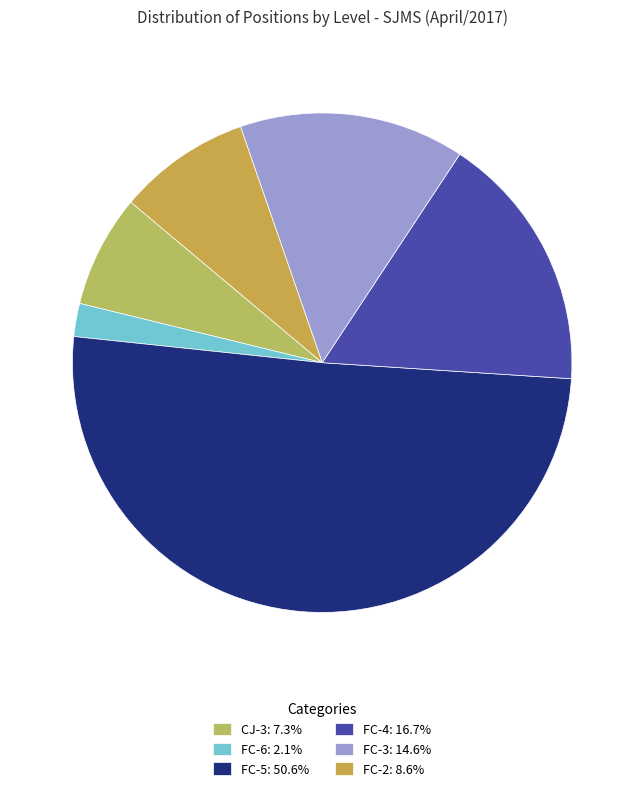

Which slice represents more than half of the pie?

FC-5